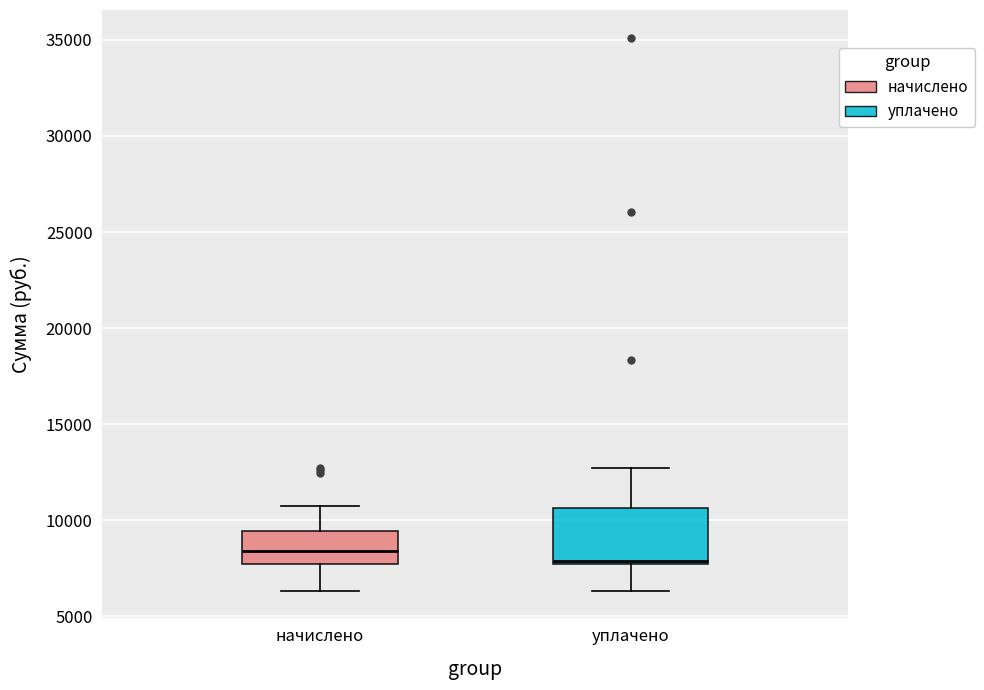

Where is the lower edge of the box for уплачено on the y-axis? The values are not printed on the chart, so give them approximately, as read against the axis.

7500